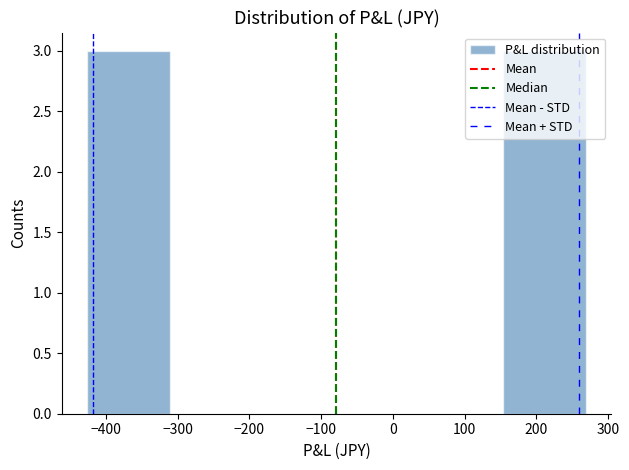

Reading left to right, list every bar in this chart as the range it spans on the x-axis followed by its height. Neither the bar edges nor the heights are printed on the chart, so give them approximately, as read against the axes.

-430 to -310: 3
-310 to -190: 0
-190 to -80: 0
-80 to 40: 0
40 to 150: 0
150 to 270: 3